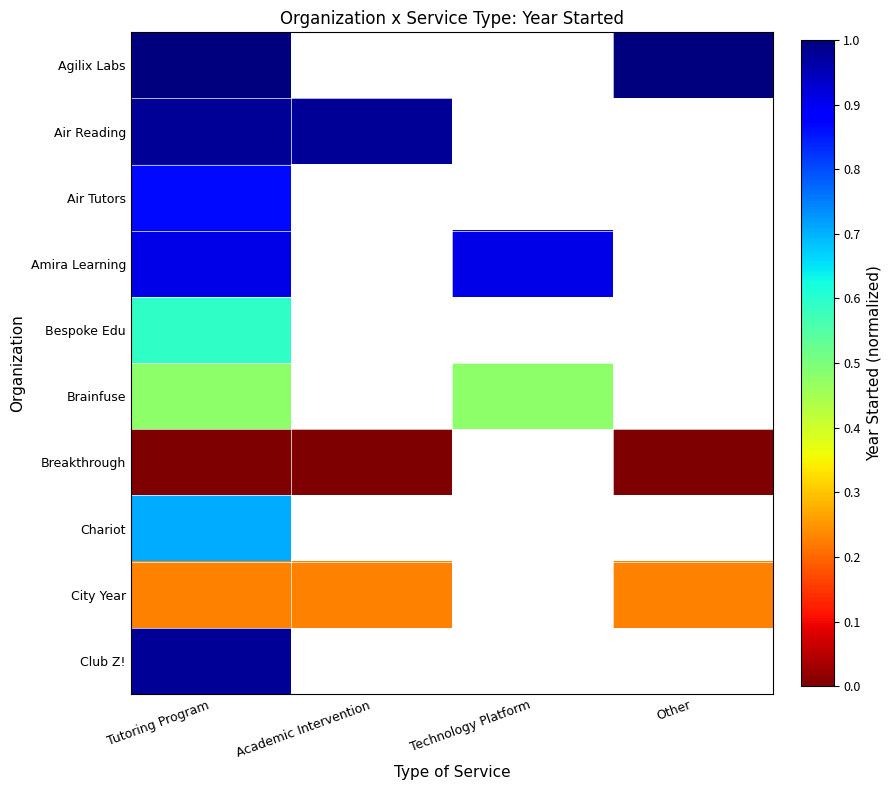

List the series in order of their peak value, highest first.

Agilix Labs, Air Reading, Club Z!, Amira Learning, Air Tutors, Chariot, Bespoke Edu, Brainfuse, City Year, Breakthrough